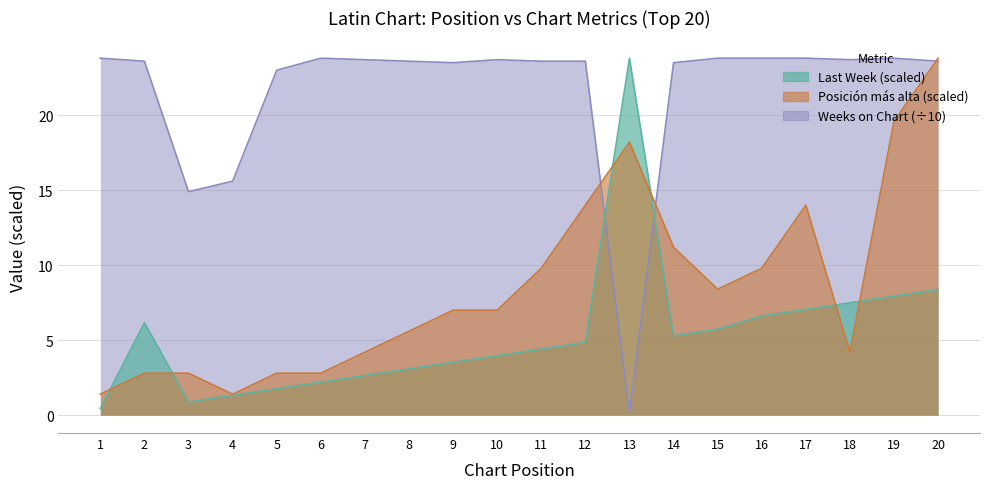

Which category has the lowest value in the Posicion mas alta series?

1